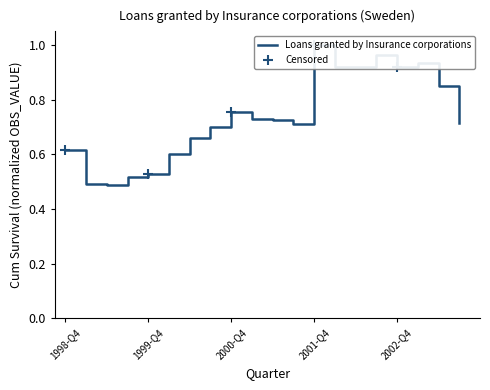

Count the number of categories in the chart.

20